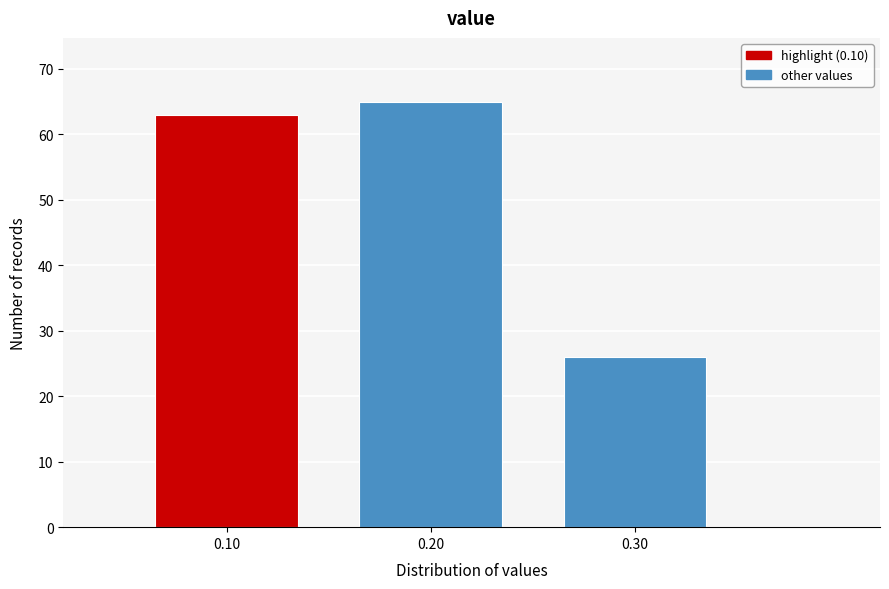

Reading left to right, list all the values displayed in this chart.

0.10=63	0.20=65	0.30=26